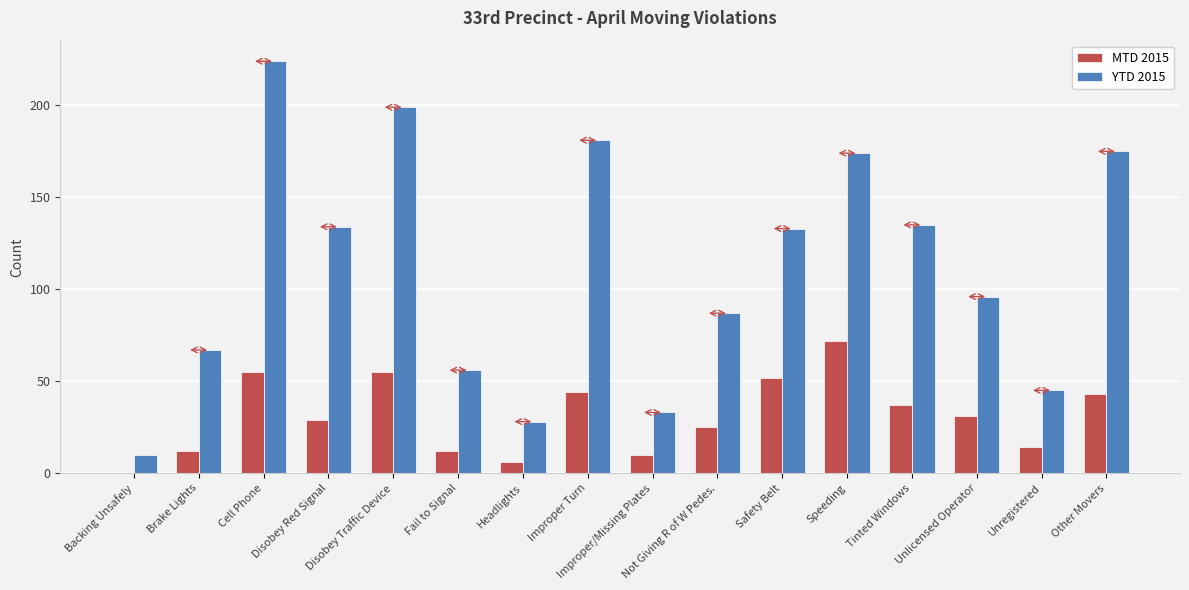

What is the maximum value shown in the chart?

224